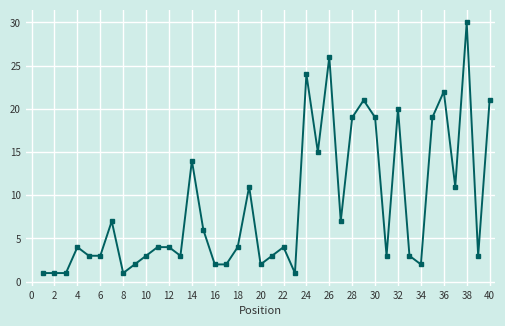

What is the greatest value displayed?

30